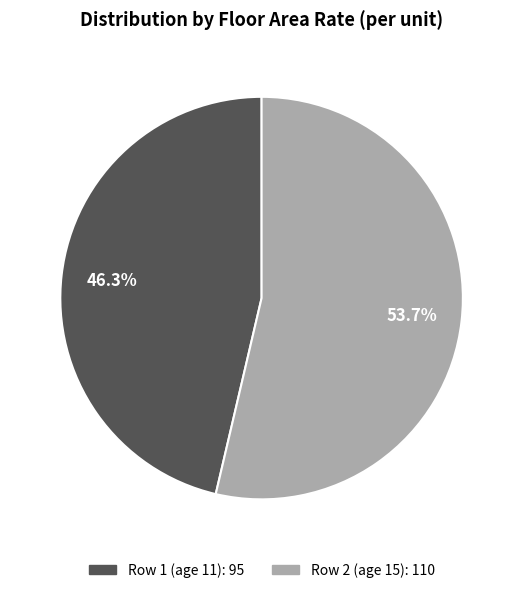

Is there a majority slice in this chart?

Yes